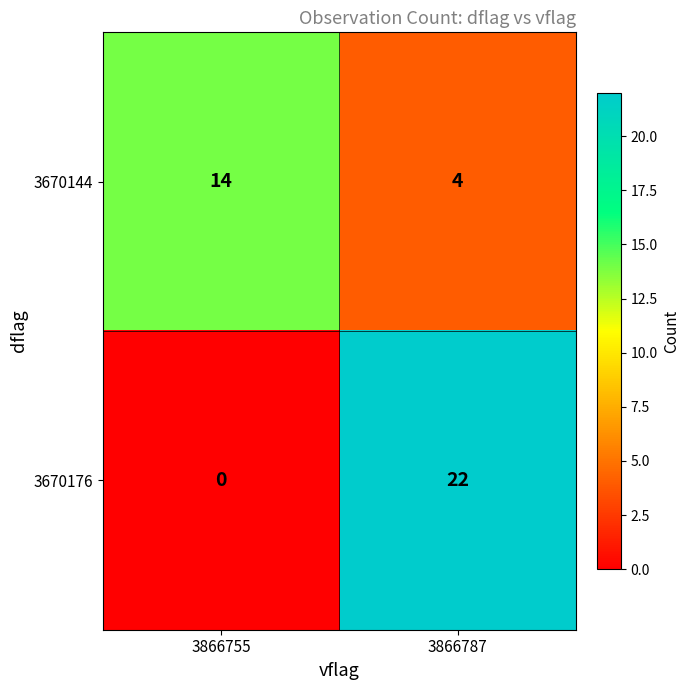

At how many categories does at least one series exceed 6?

2